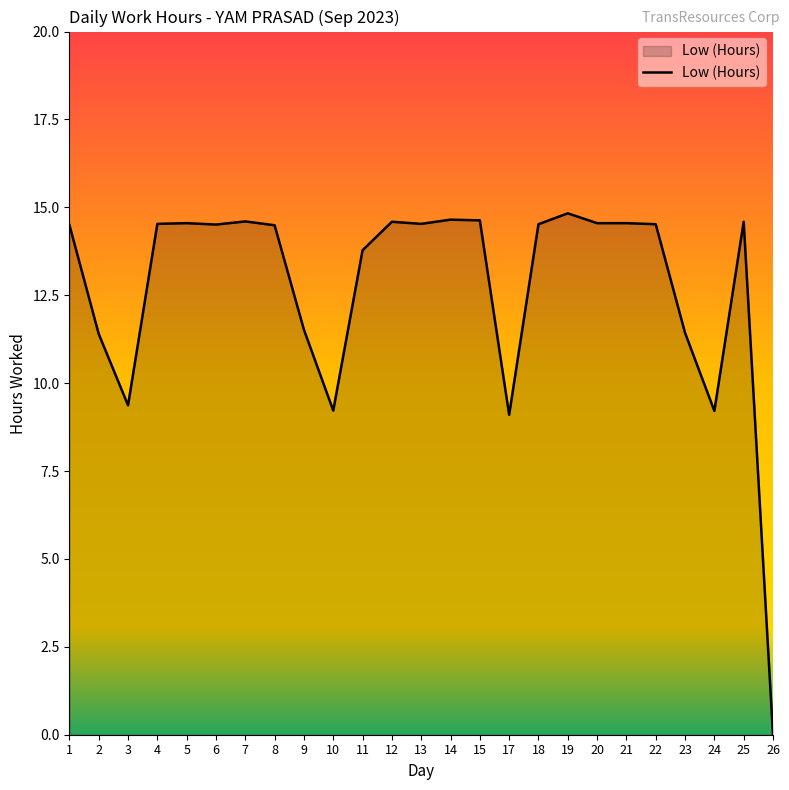

True or false: the data shows 13.8 at 11.

True